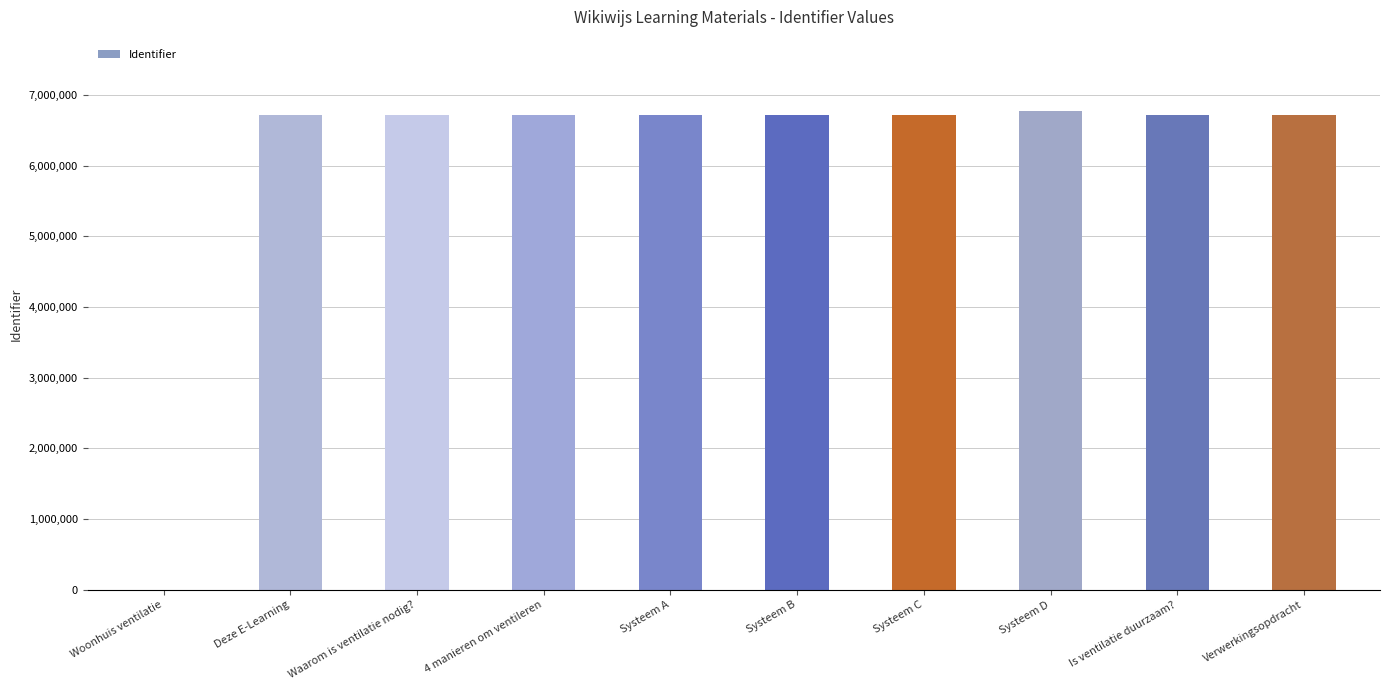

How many data points does each series have?

10